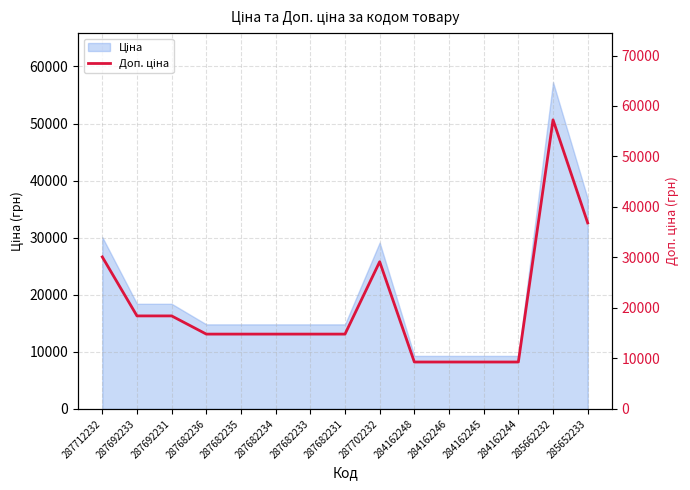

True or false: the data has more than 2 interior local peaks.

False